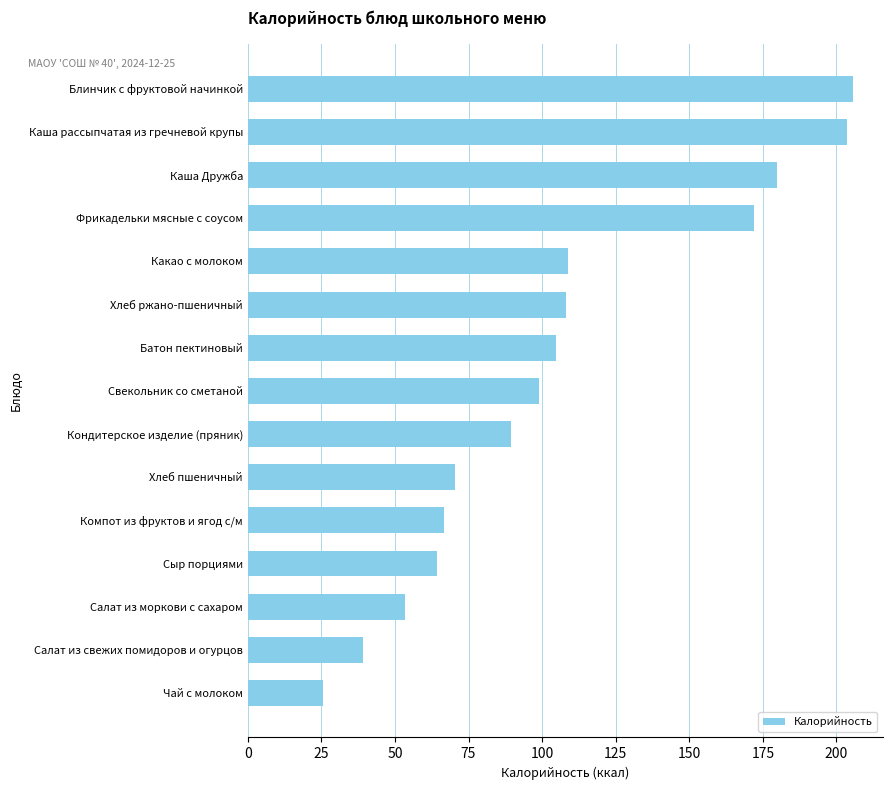

What value does the data have at Сыр порциями?

64.2